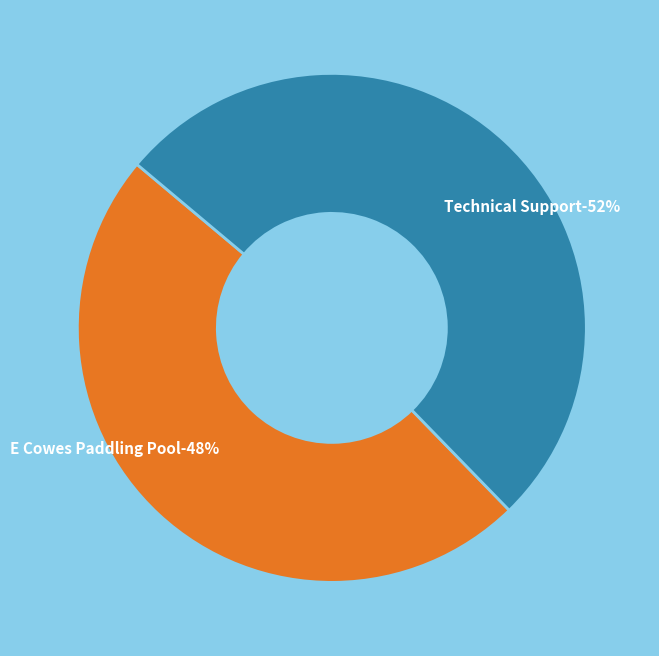

Rank the categories by value from lowest to highest.

E Cowes Paddling Pool, Technical Support